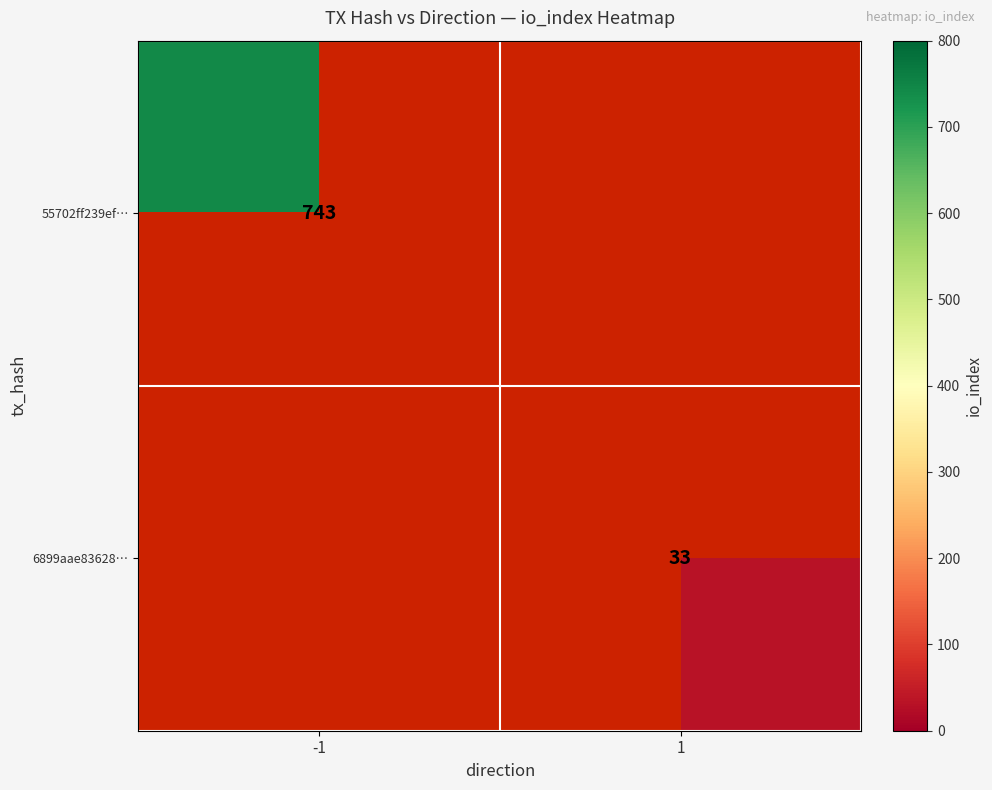

The 6899aae83628… series shows 56 at 1. True or false?

False